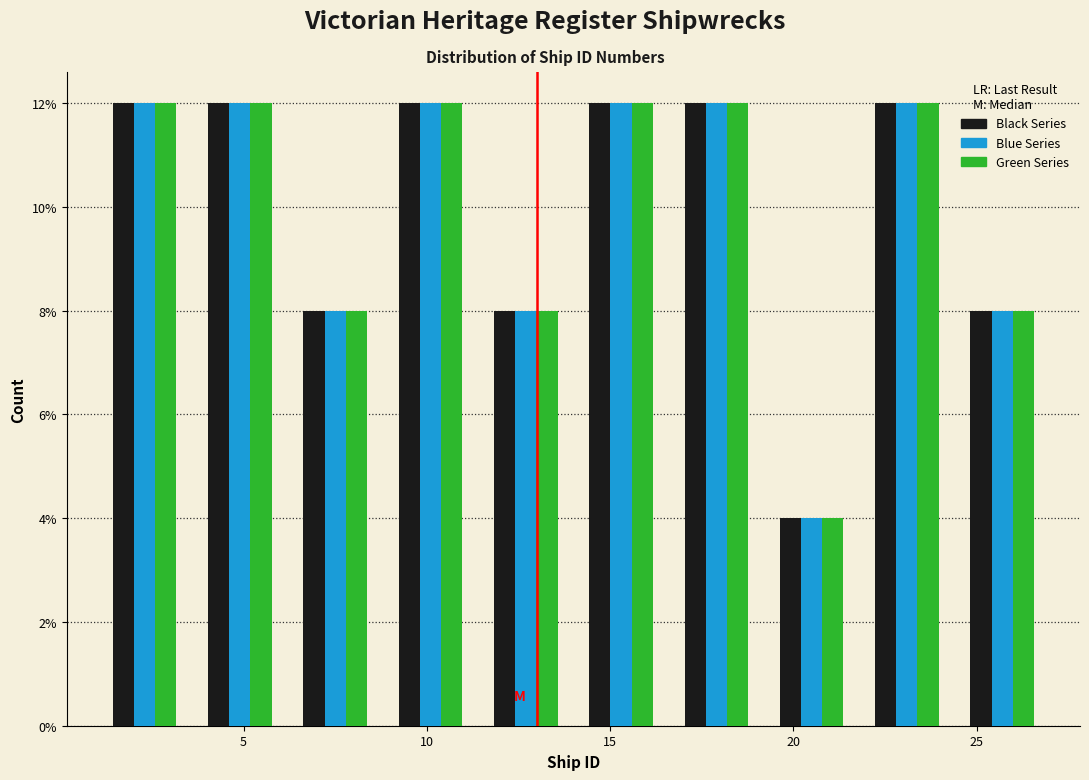

Reading left to right, list every range on the x-axis with the height of the bar of each series over it. Neither the bar edges nor the heights are printed on the chart, so give them approximately, as read against the axes.

1.0 to 3.6: Black Series=12	Blue Series=12	Green Series=12
3.6 to 6.2: Black Series=12	Blue Series=12	Green Series=12
6.2 to 8.8: Black Series=8	Blue Series=8	Green Series=8
8.8 to 11.4: Black Series=12	Blue Series=12	Green Series=12
11.4 to 14.0: Black Series=8	Blue Series=8	Green Series=8
14.0 to 16.6: Black Series=12	Blue Series=12	Green Series=12
16.6 to 19.2: Black Series=12	Blue Series=12	Green Series=12
19.2 to 21.8: Black Series=4	Blue Series=4	Green Series=4
21.8 to 24.4: Black Series=12	Blue Series=12	Green Series=12
24.4 to 27.0: Black Series=8	Blue Series=8	Green Series=8